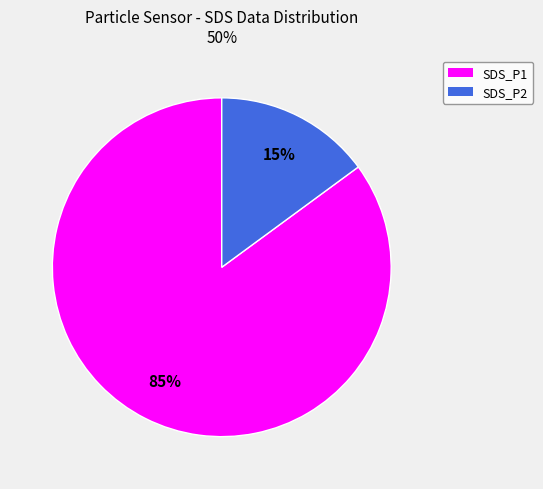

Is there any slice that represents more than half of the pie?

Yes